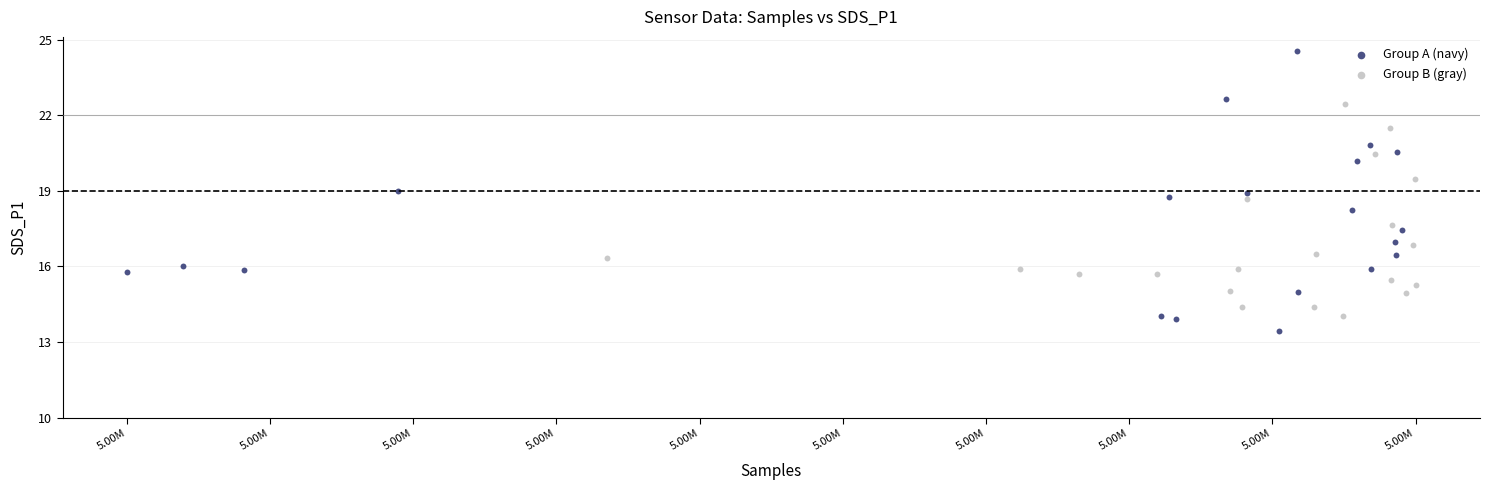

Which series contains the lowest Y value?

Group A (navy)